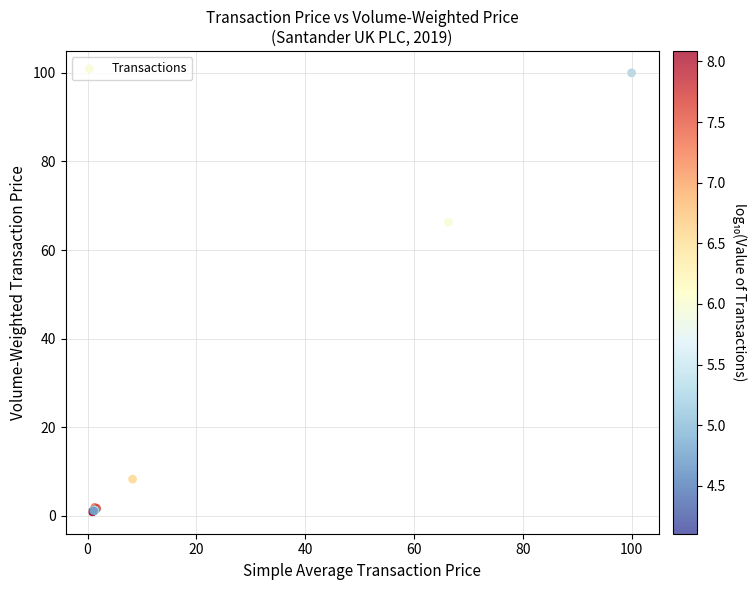

What Y value in the scatter plot is closest to 50?

66.3